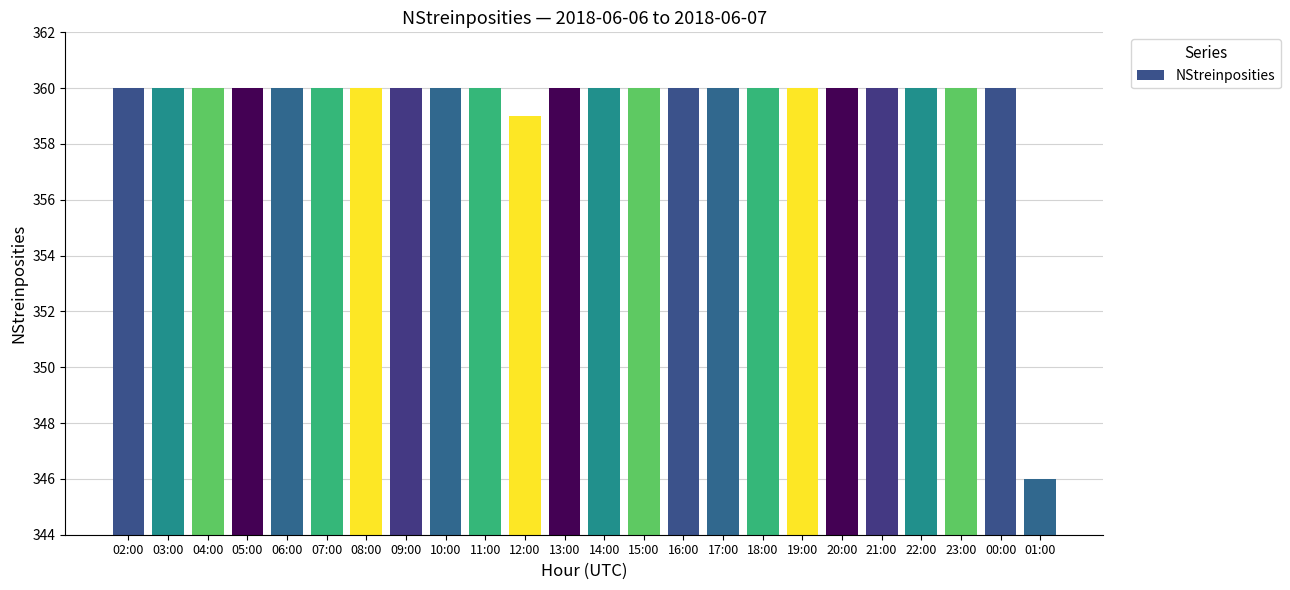

Rank the categories by value from highest to lowest.

02:00, 03:00, 04:00, 05:00, 06:00, 07:00, 08:00, 09:00, 10:00, 11:00, 13:00, 14:00, 15:00, 16:00, 17:00, 18:00, 19:00, 20:00, 21:00, 22:00, 23:00, 00:00, 12:00, 01:00